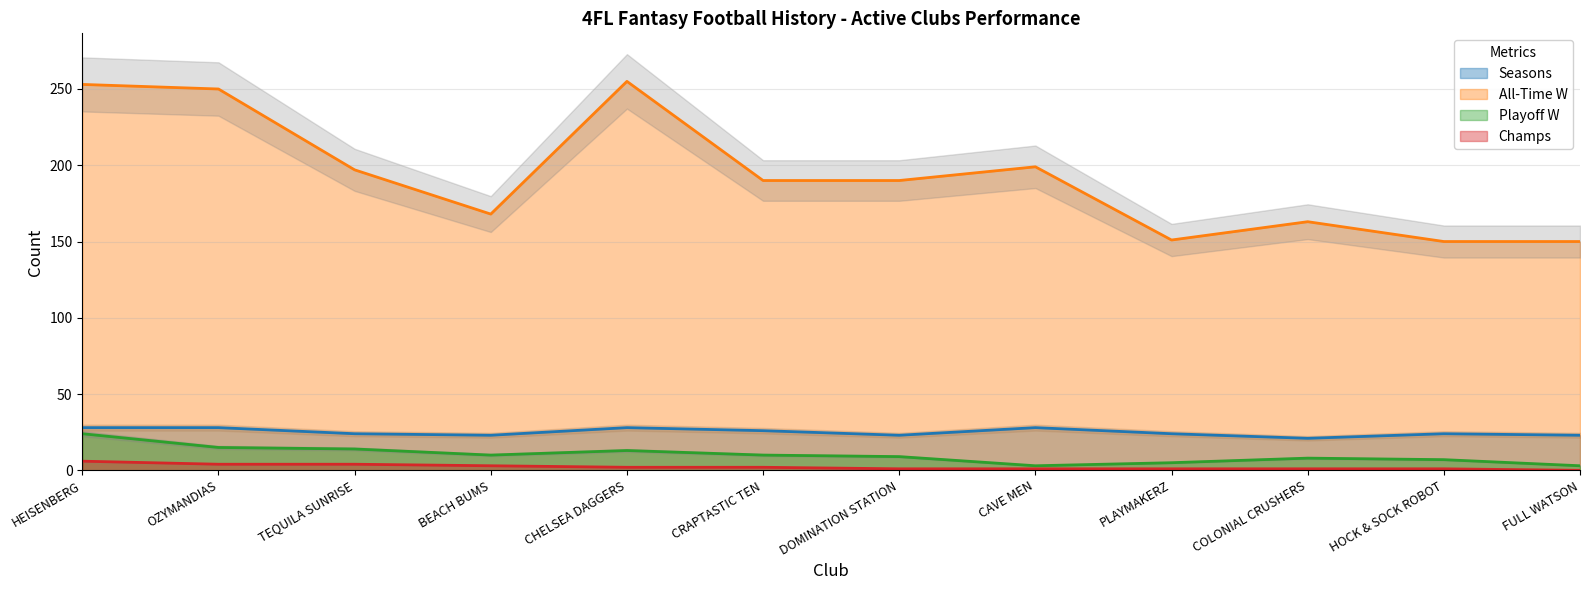

Reading left to right, transcribe all the data shown in this chart.

Seasons: 28	28	24	23	28	26	23	28	24	21	24	23
Champs: 6	4	4	3	2	2	1	1	1	1	1	0
All-Time W: 253	250	197	168	255	190	190	199	151	163	150	150
Playoff W: 24	15	14	10	13	10	9	3	5	8	7	3